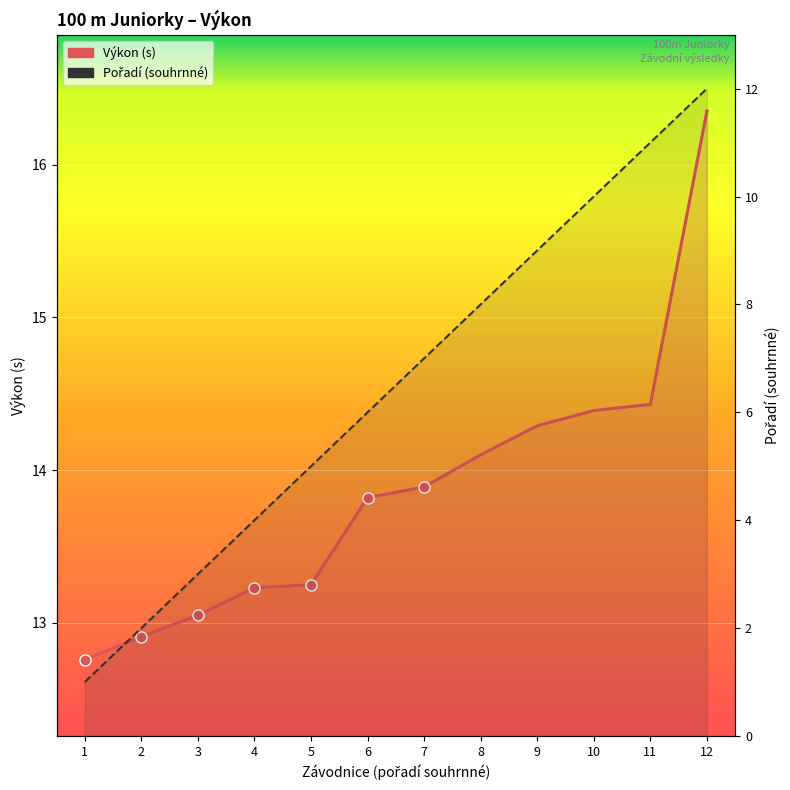

The Pořadí (souhrnné) series shows 10.0 at 10. True or false?

True